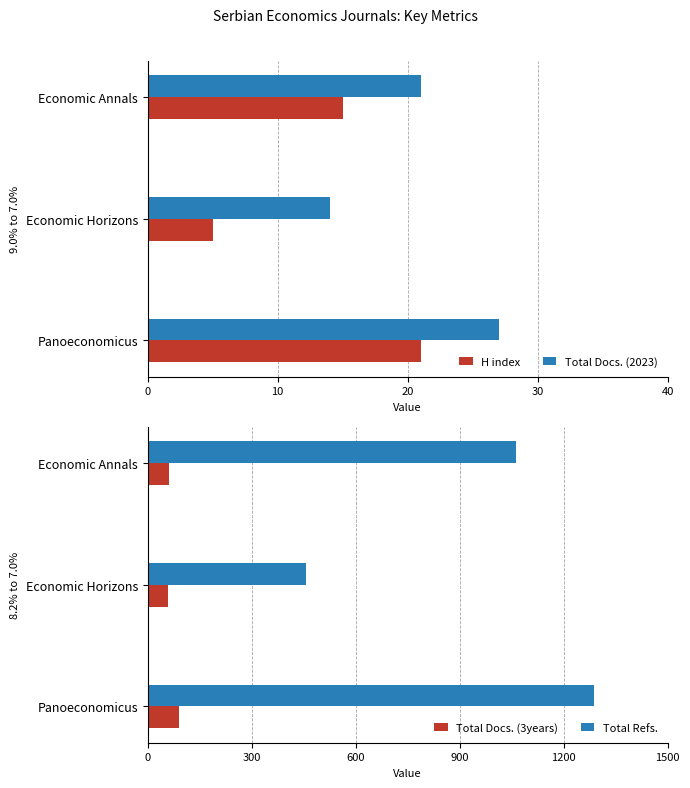

How many groups of bars are there?

3